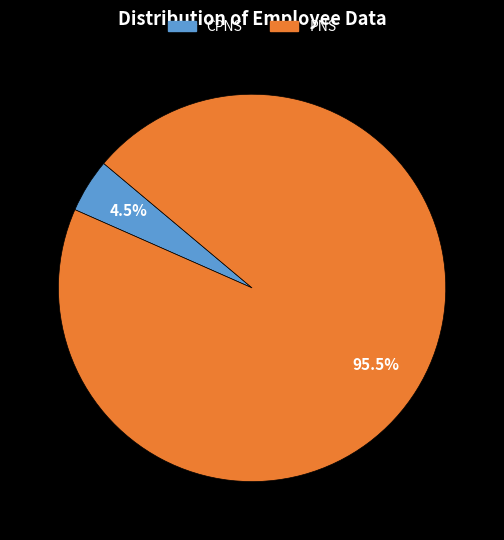

Rank the categories by value from lowest to highest.

CPNS, PNS